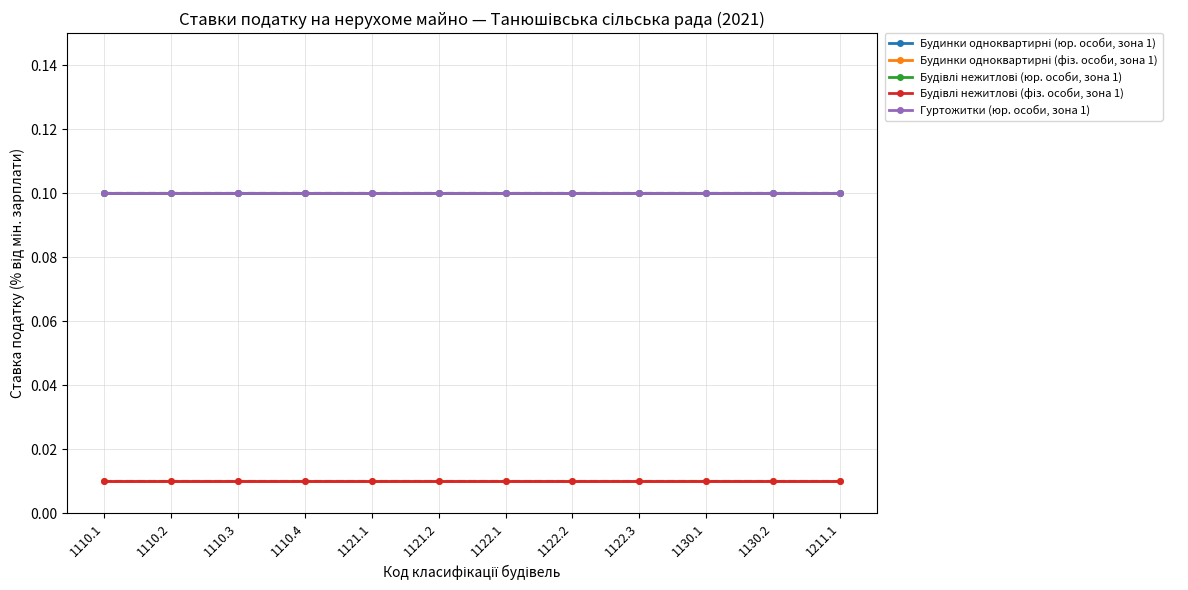

Which series has the largest range (max minus min)?

Будинки одноквартирні (юр. особи, зона 1)